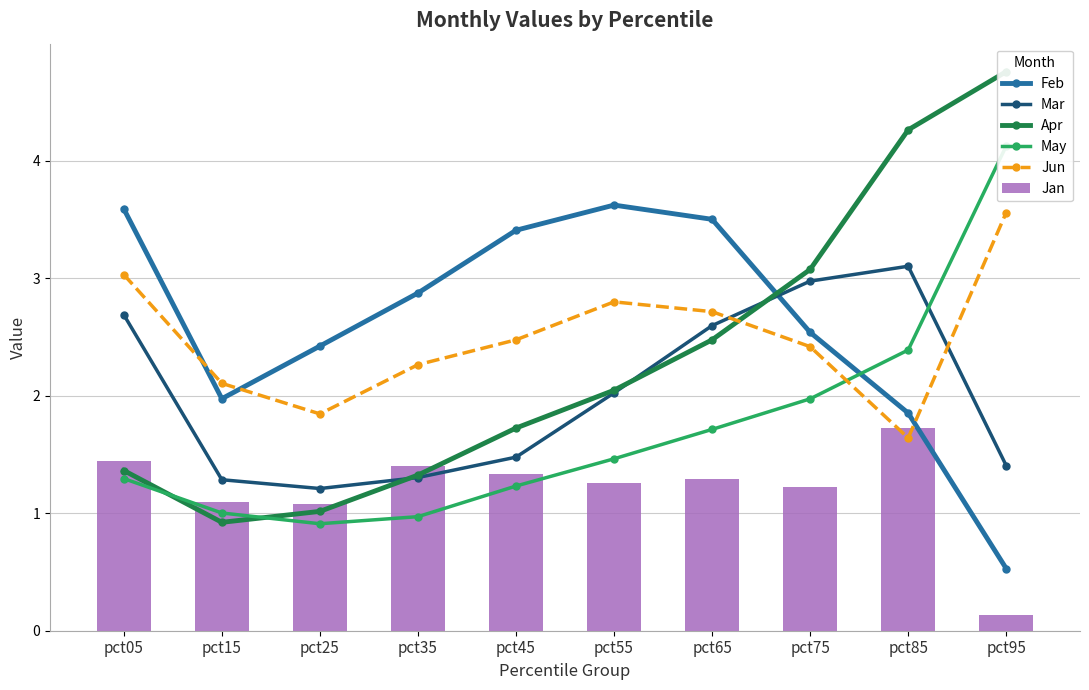

Between pct35 and pct85, which series saw the biggest shift?

Apr